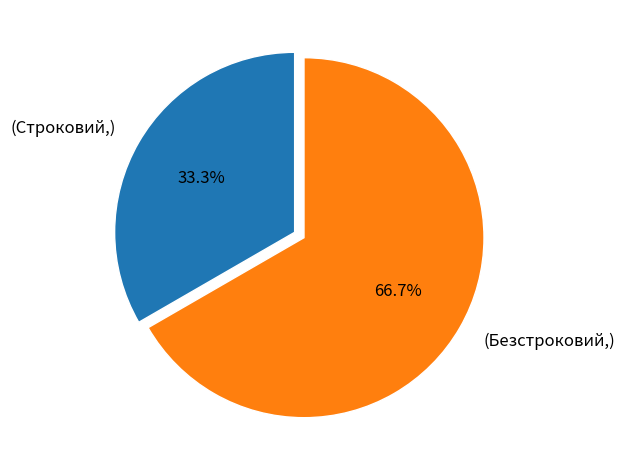

Is there a majority slice in this chart?

Yes